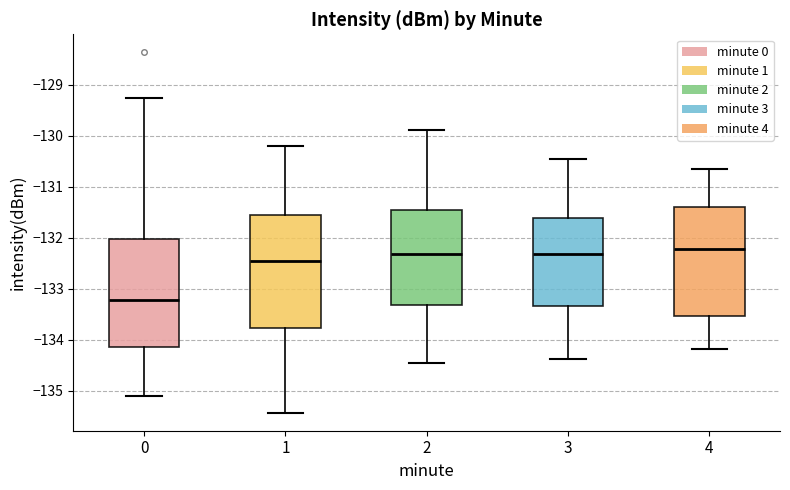

Where is the upper edge of the box at x = 2 on the y-axis? The values are not printed on the chart, so give them approximately, as read against the axis.

-131.5